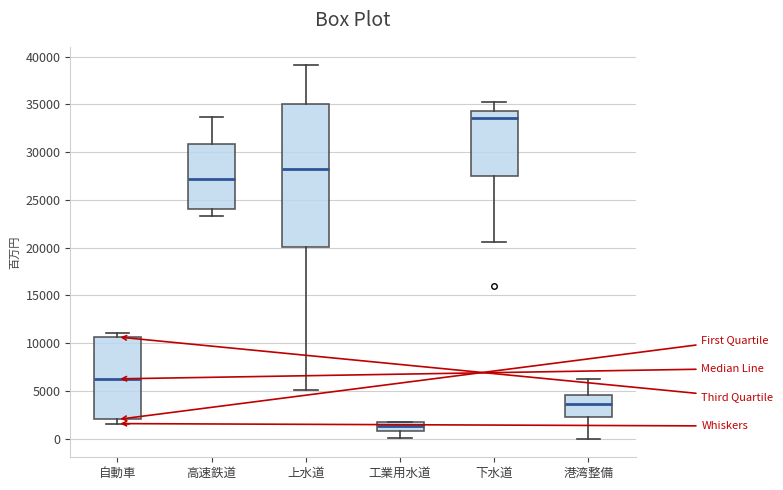

Which box is the tallest, from its lower edge to its upper edge?

上水道